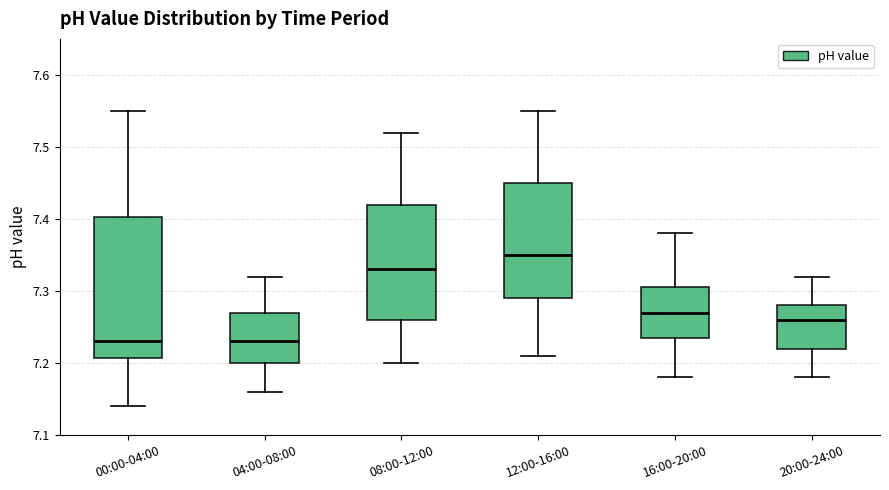

Which box is the tallest, from its lower edge to its upper edge?

00:00-04:00